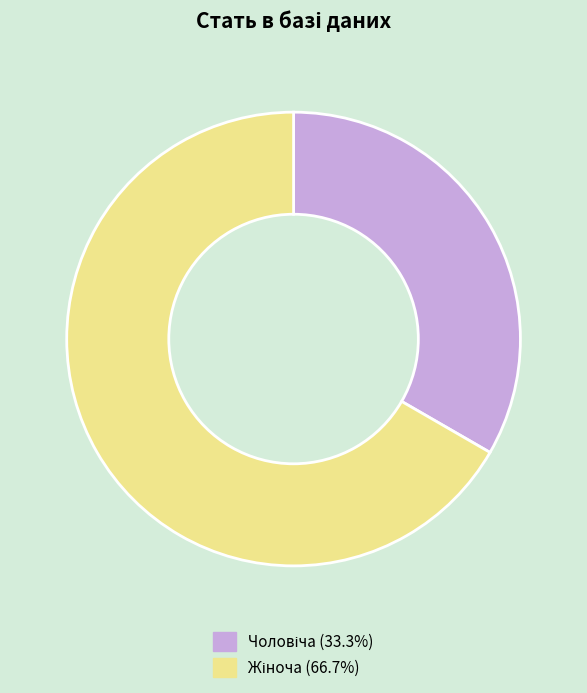

Is there any slice that represents more than half of the pie?

Yes